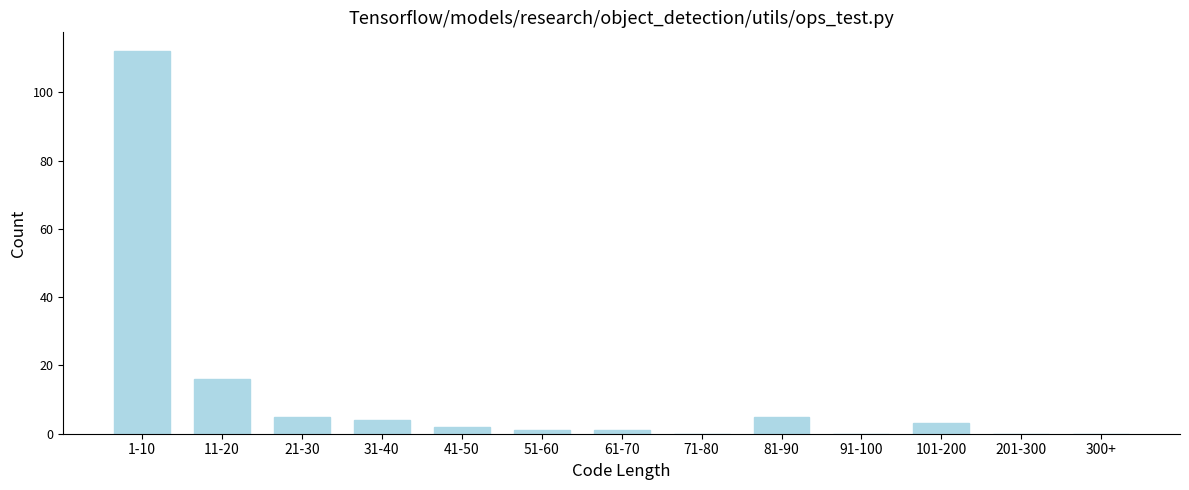

Reading left to right, transcribe all the data shown in this chart.

1-10=112	11-20=16	21-30=5	31-40=4	41-50=2	51-60=1	61-70=1	71-80=0	81-90=5	91-100=0	101-200=3	201-300=0	300+=0